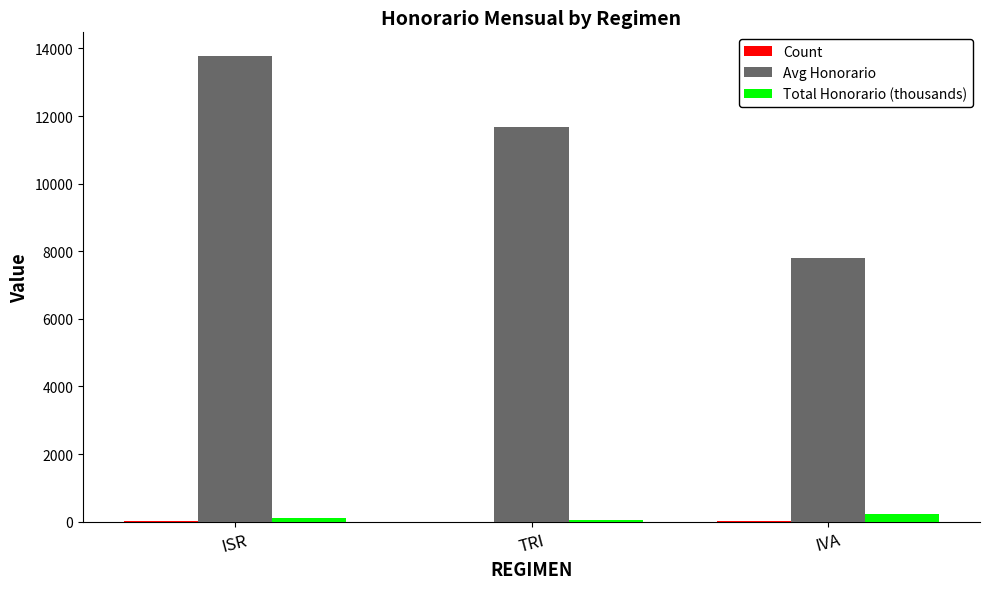

Is it true that Avg Honorario equals 3737.7 at TRI?

False